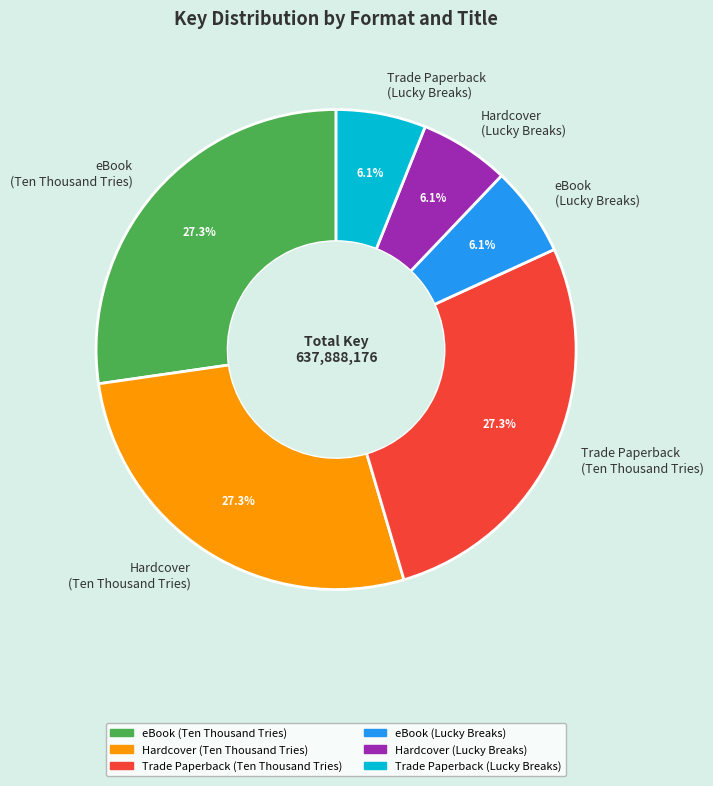

Combined, what portion of the pie is eBook (Lucky Breaks) and Trade Paperback (Ten Thousand Tries)?

33.3%